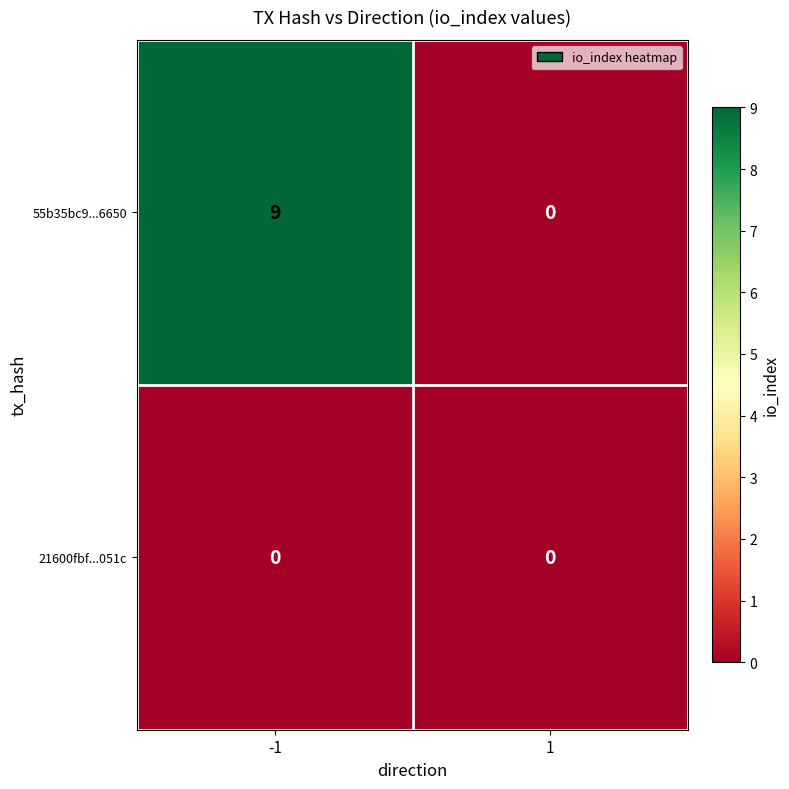

At how many categories does at least one series exceed 5?

1